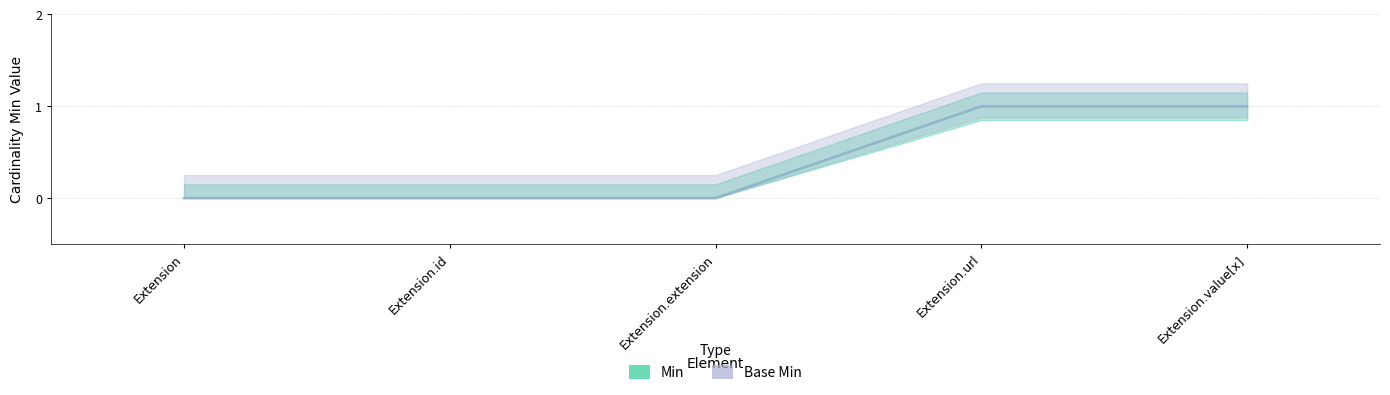

Does the chart have visible grid lines?

Yes